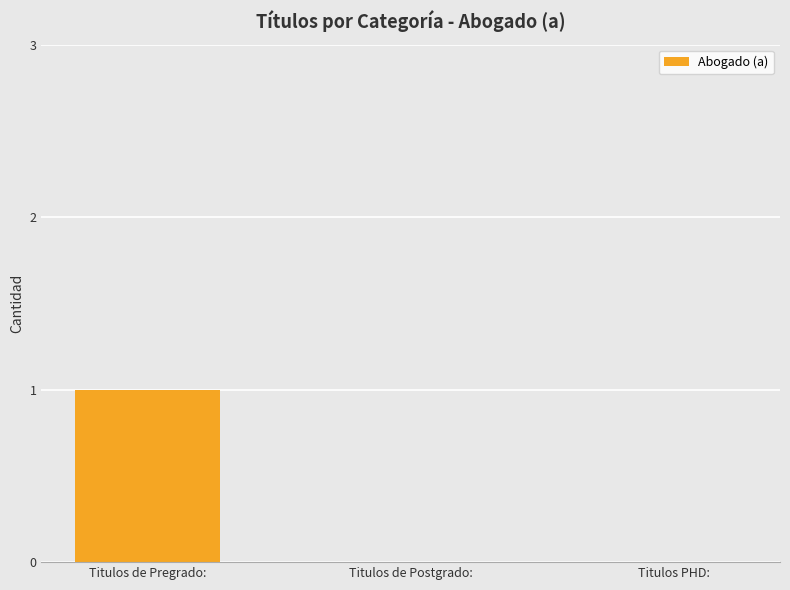

What is the difference between the values at Titulos PHD: and Titulos de Pregrado:?

1